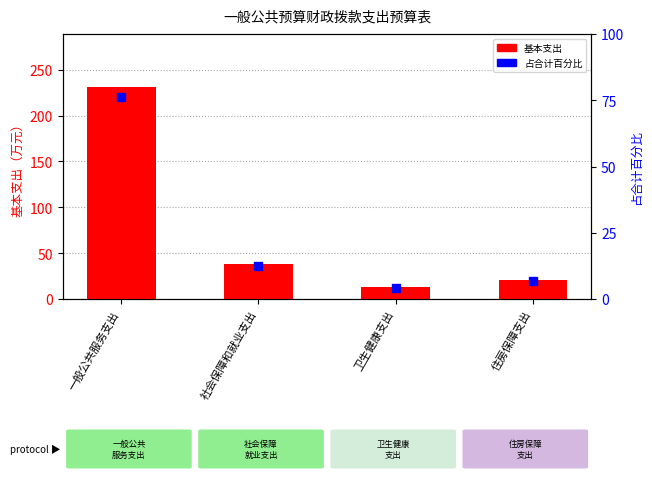

Which series contains the highest Y value?

基本支出